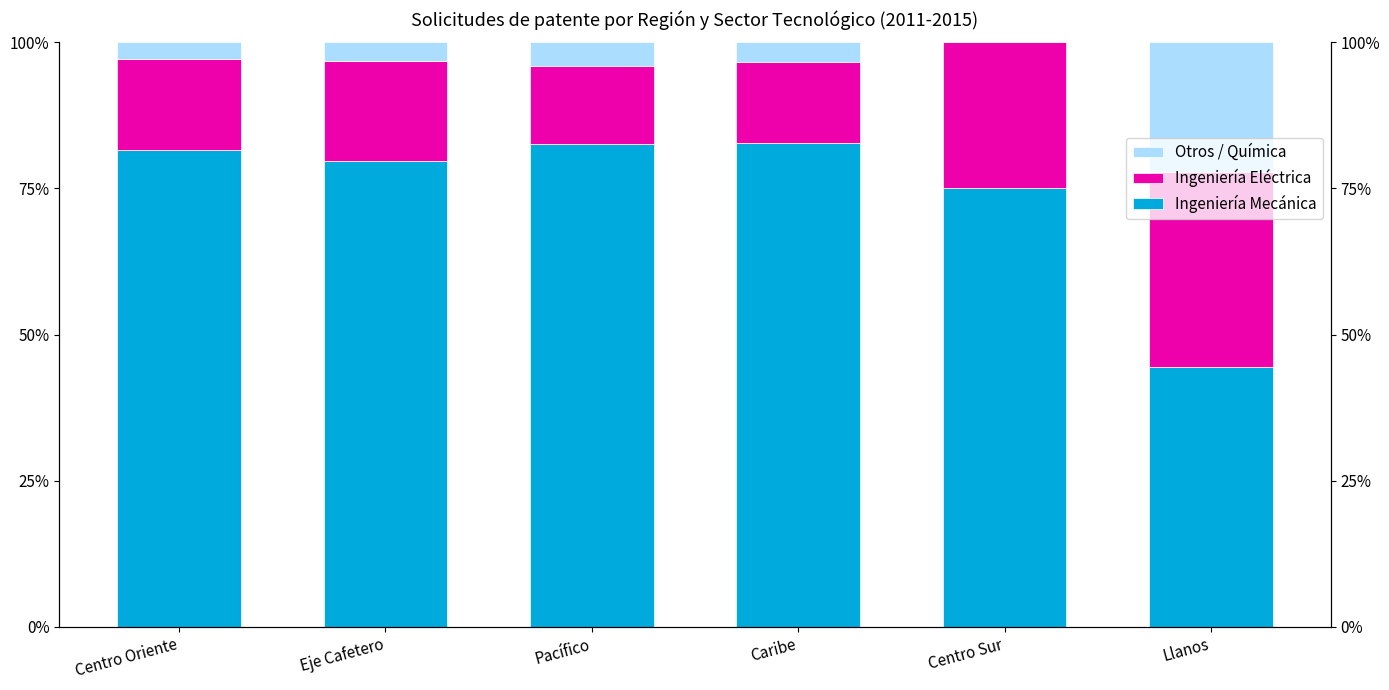

Count the number of categories in the chart.

6